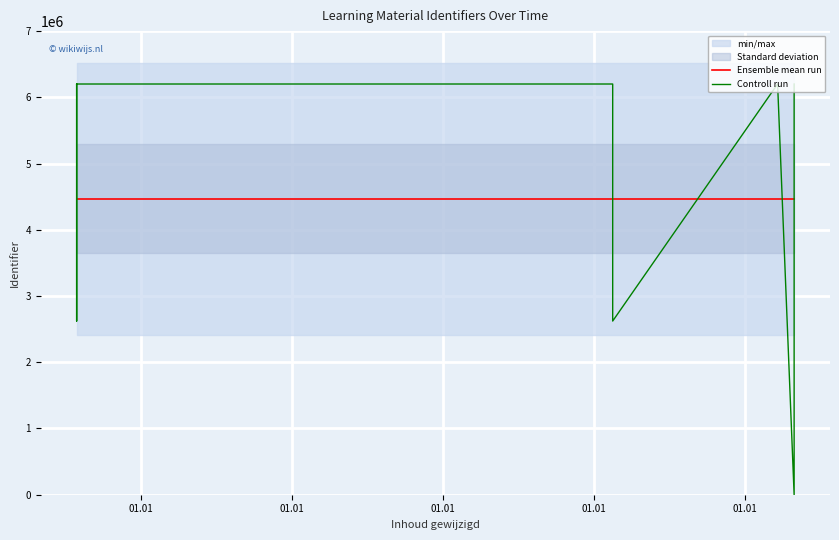

Is it true that Ensemble mean run equals 2636366 at 01.01?

False